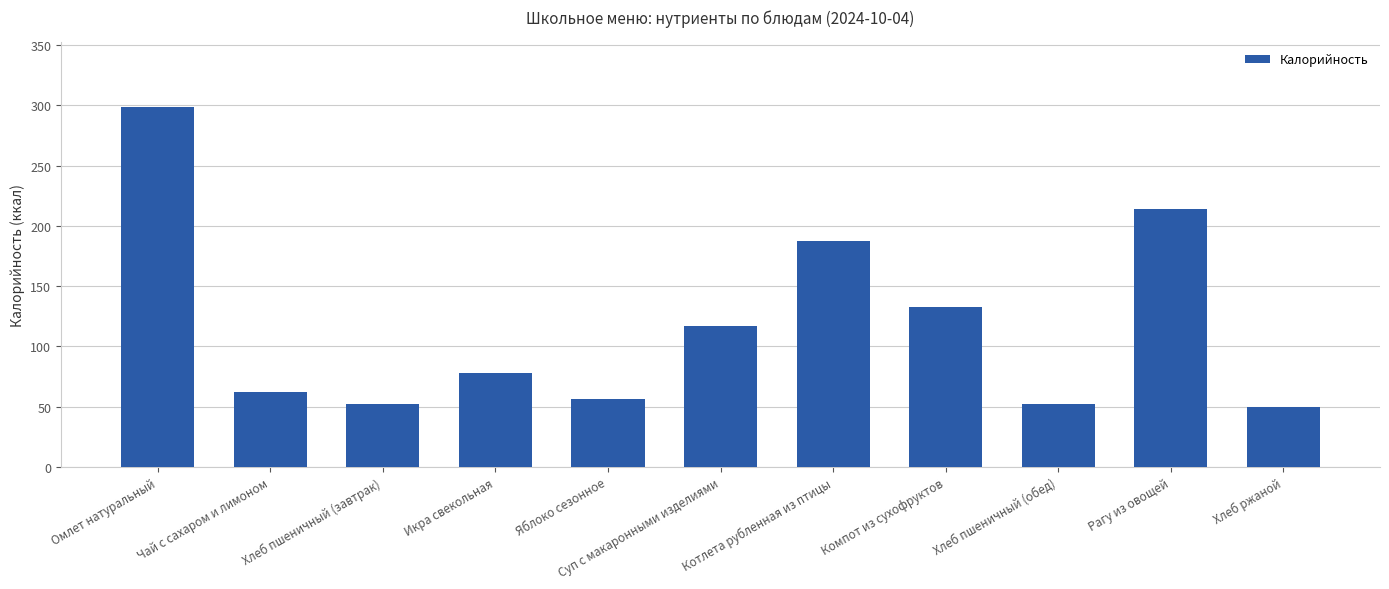

What is the difference between the maximum and second lowest values?

246.4